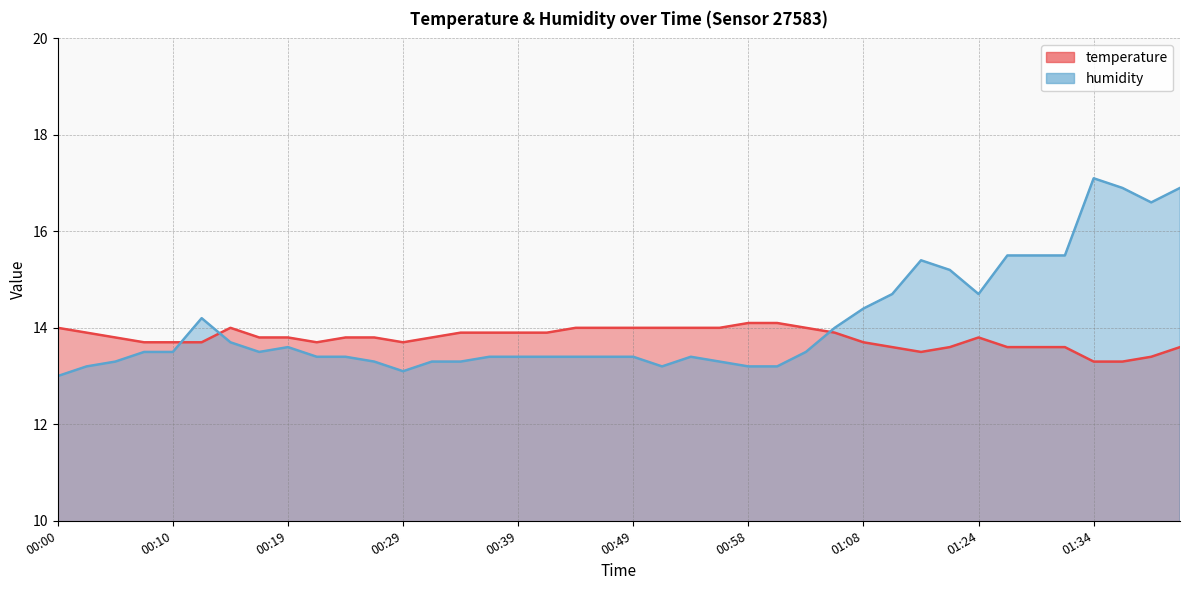

Rank the series by their maximum value, from highest to lowest.

humidity, temperature